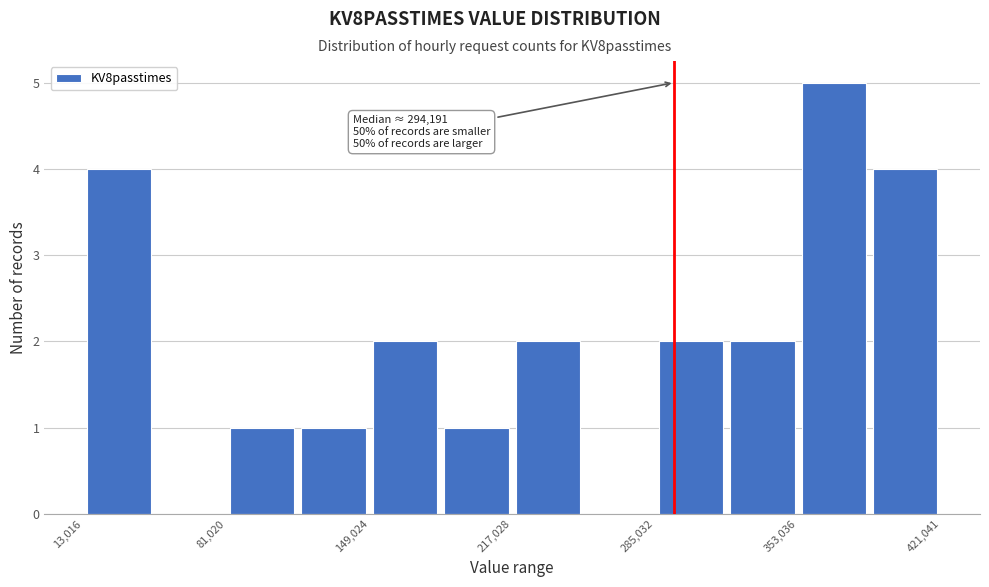

Around what value on the x-axis is the tallest bar? Give the approximate position of its centre, as read against the axis.

370000